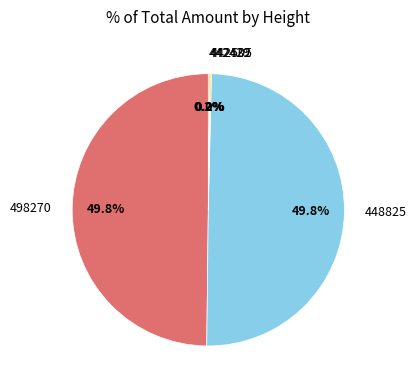

Is the sum of 448825 and 498270 greater than half?

Yes